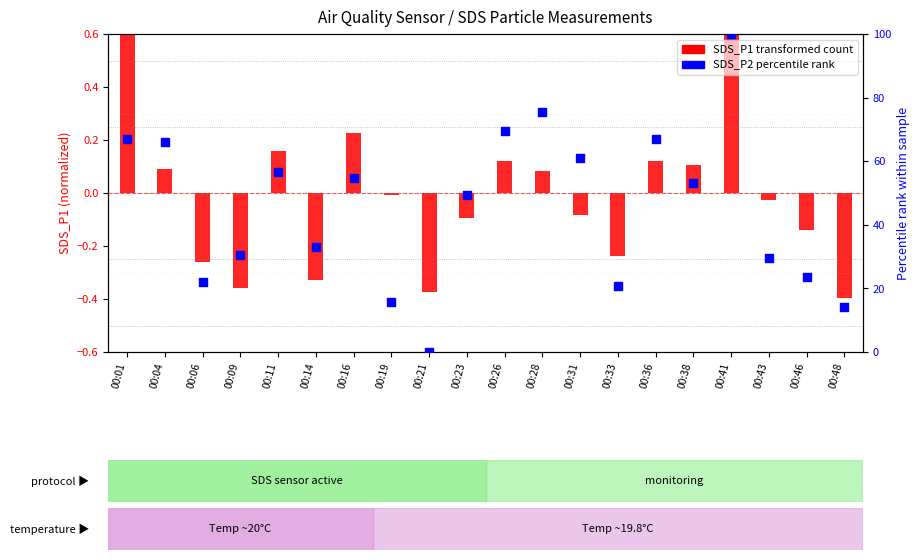

Which series has the largest total across all categories?

SDS_P2 percentile rank